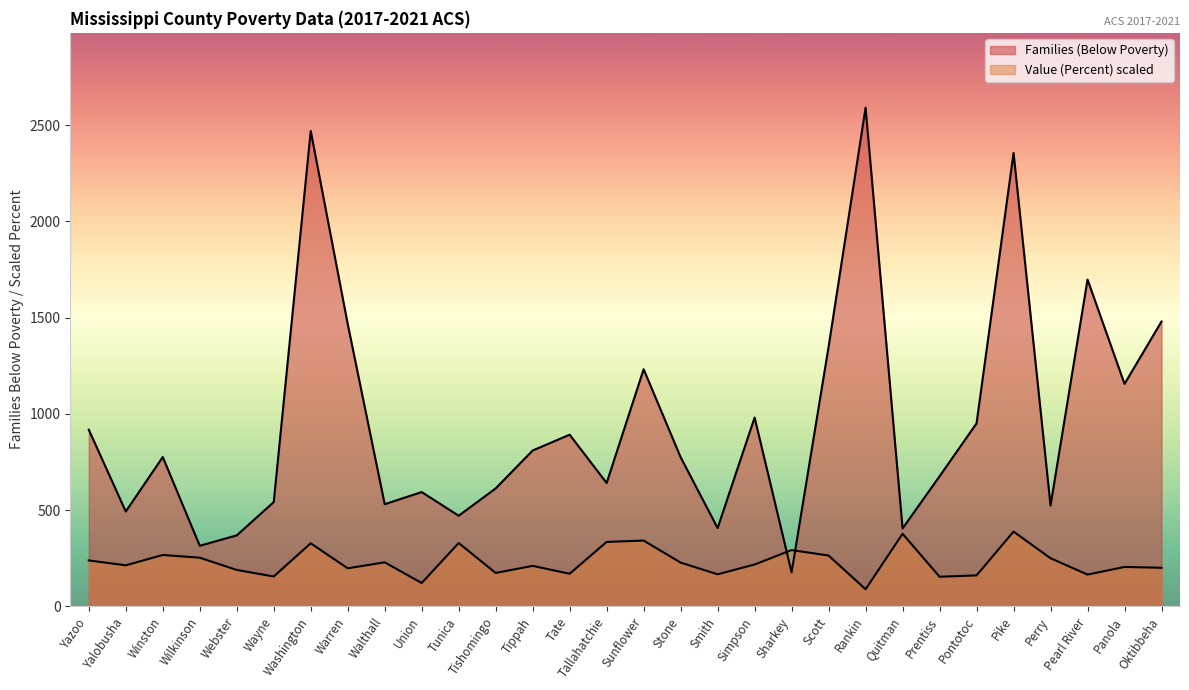

What is the difference between the second highest and minimum values in the Families (Below Poverty) series?

2293.0